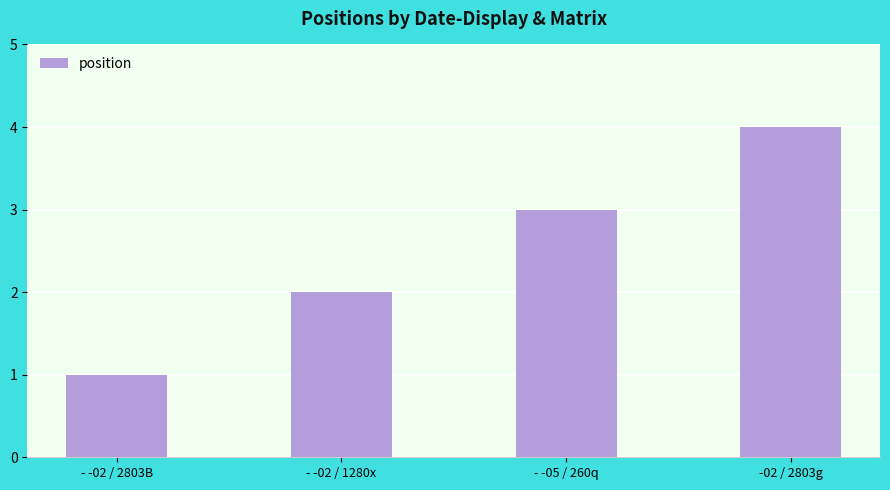

Reading left to right, extract all data points from this chart.

- -02 / 2803B=1	- -02 / 1280x=2	- -05 / 260q=3	-02 / 2803g=4